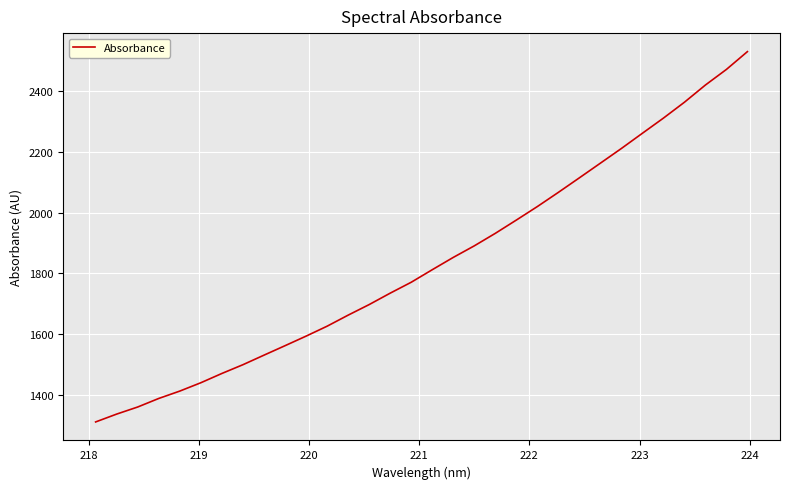

What is the maximum value shown in the chart?

2530.6